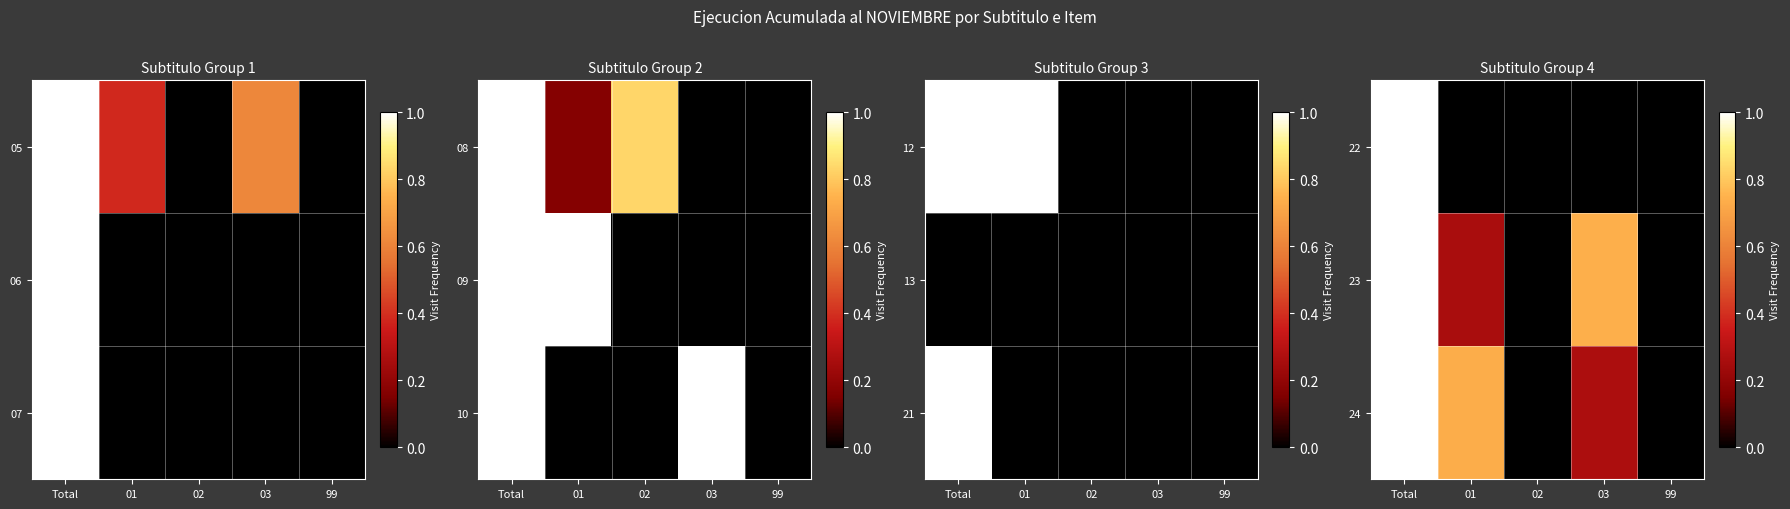

How many data points does each series have?

5